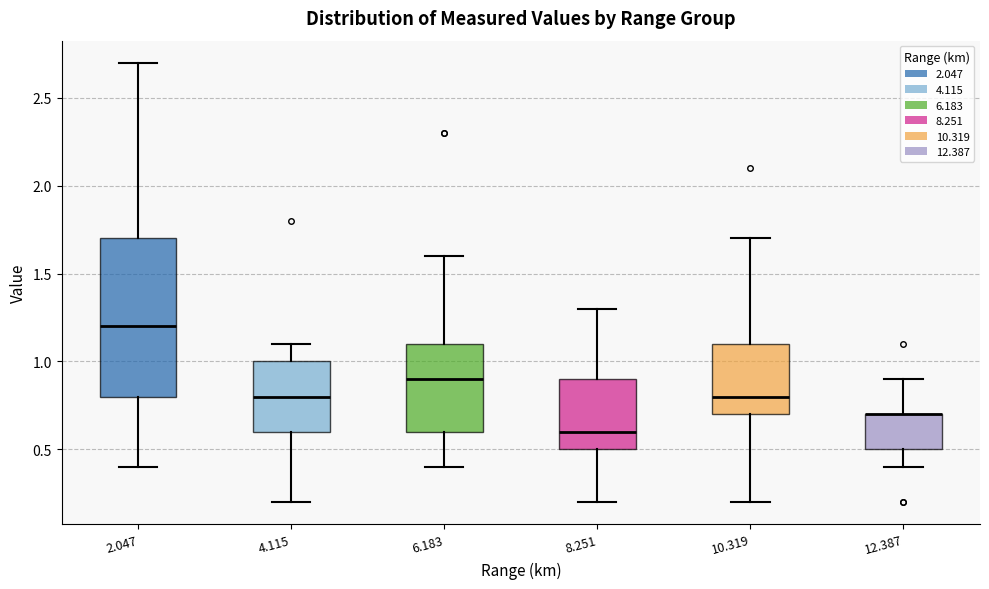

Reading left to right, read every box against the y-axis: the position of its median line, the range the box covers, and the ends of its whiskers. The values are not printed on the chart, so give them approximately, as read against the axis.

2.047: median 1.2, box 0.8 to 1.7, whiskers 0.4 to 2.7
4.115: median 0.8, box 0.6 to 1.0, whiskers 0.2 to 1.1
6.183: median 0.9, box 0.6 to 1.1, whiskers 0.4 to 1.6
8.251: median 0.6, box 0.5 to 0.9, whiskers 0.2 to 1.3
10.319: median 0.8, box 0.7 to 1.1, whiskers 0.2 to 1.7
12.387: median 0.7 (drawn on the box's upper edge), box 0.5 to 0.7, whiskers 0.4 to 0.9